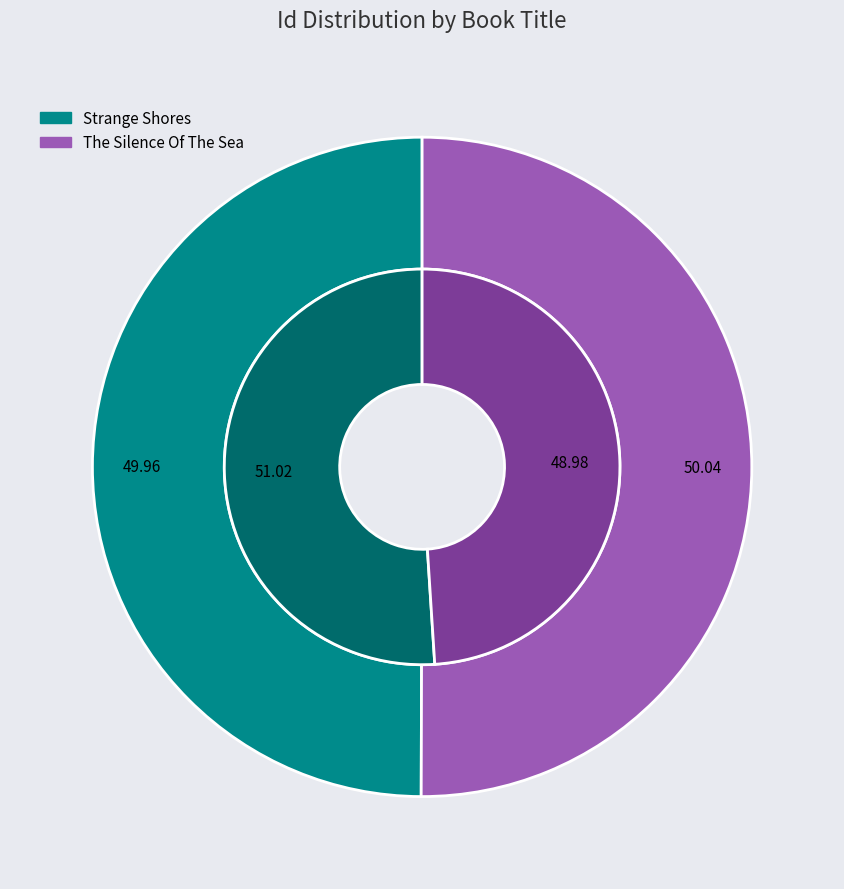

What is the smallest slice in the pie chart?

Strange Shores